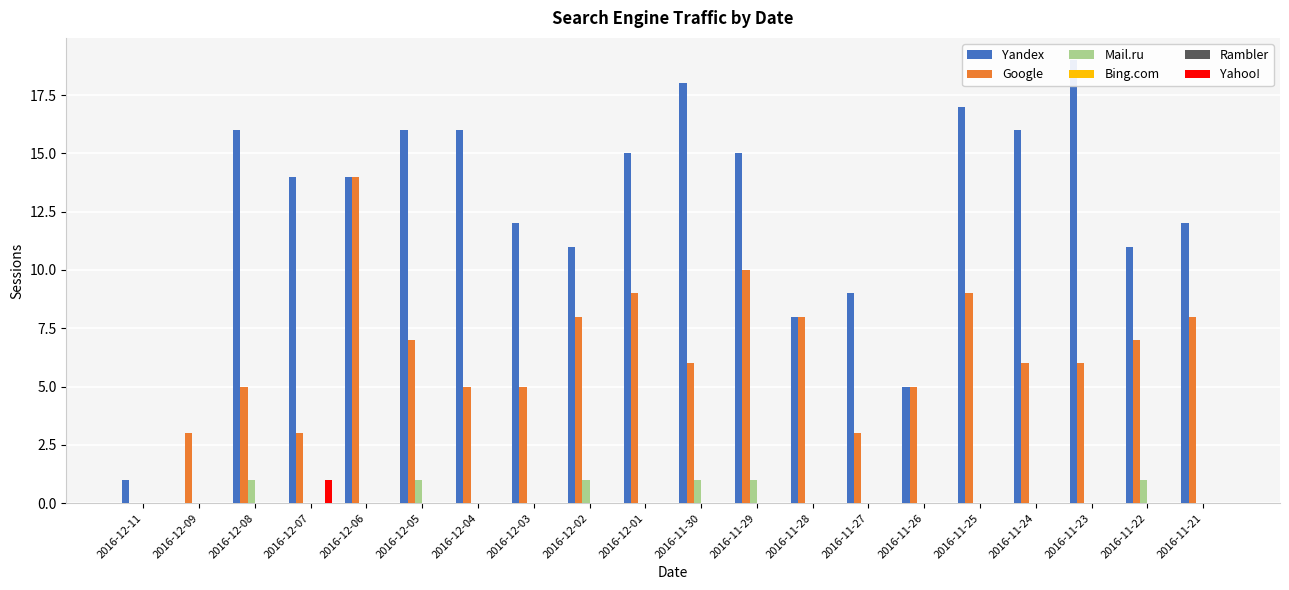

Is it true that Yahoo! equals 0 at 2016-12-05?

True